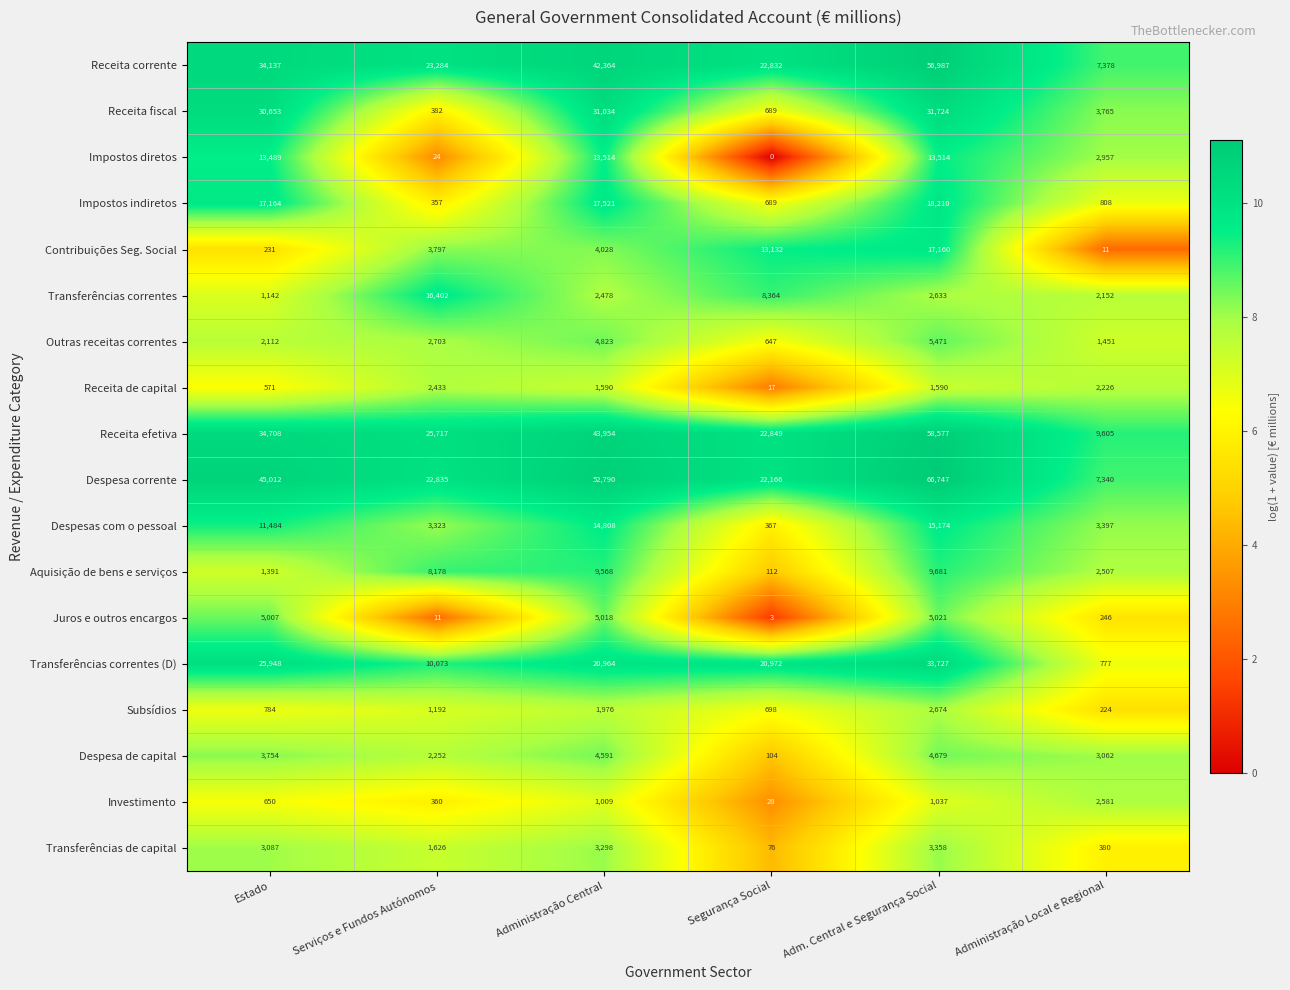

Is the value of Receita fiscal at Adm. Central e Segurança Social greater than the value of Receita corrente at Administração Local e Regional?

Yes